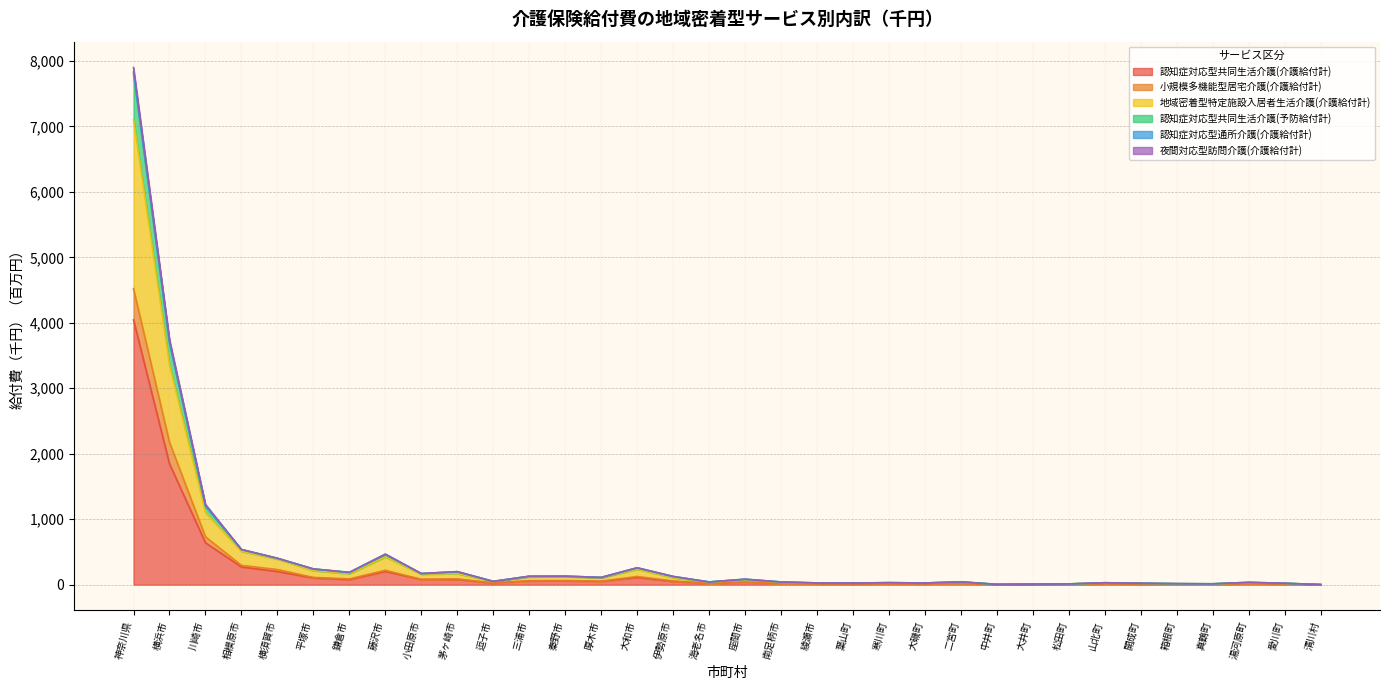

What is the maximum value for 認知症対応型共同生活介護(介護給付計)?

4045.5